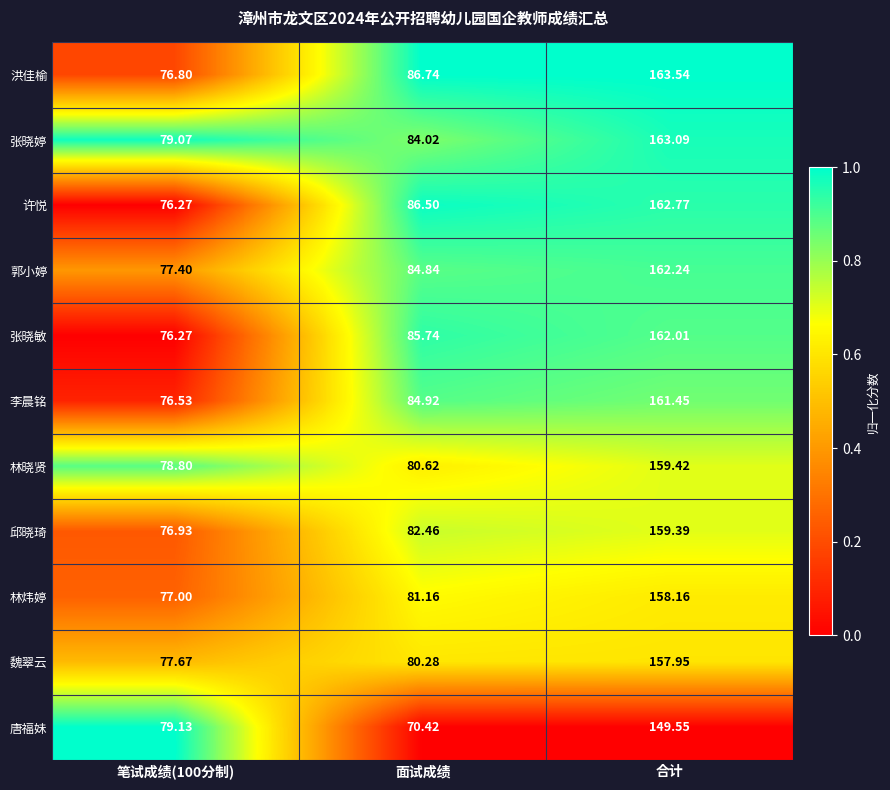

How many series are shown in this chart?

11